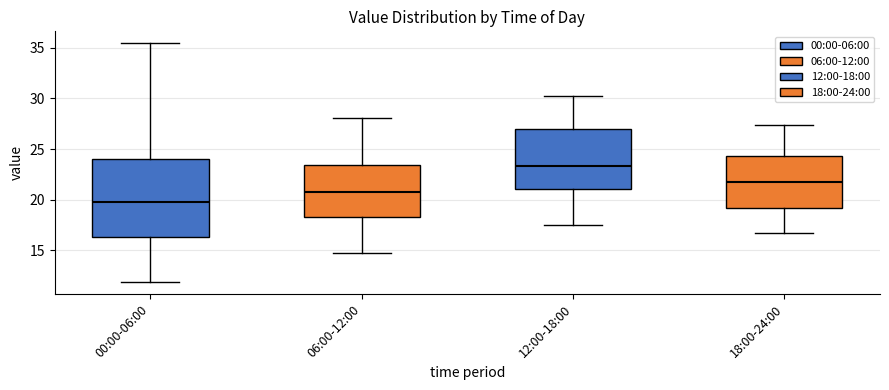

Where does the lower whisker of the box for 06:00-12:00 end on the y-axis? The values are not printed on the chart, so give them approximately, as read against the axis.

14.5